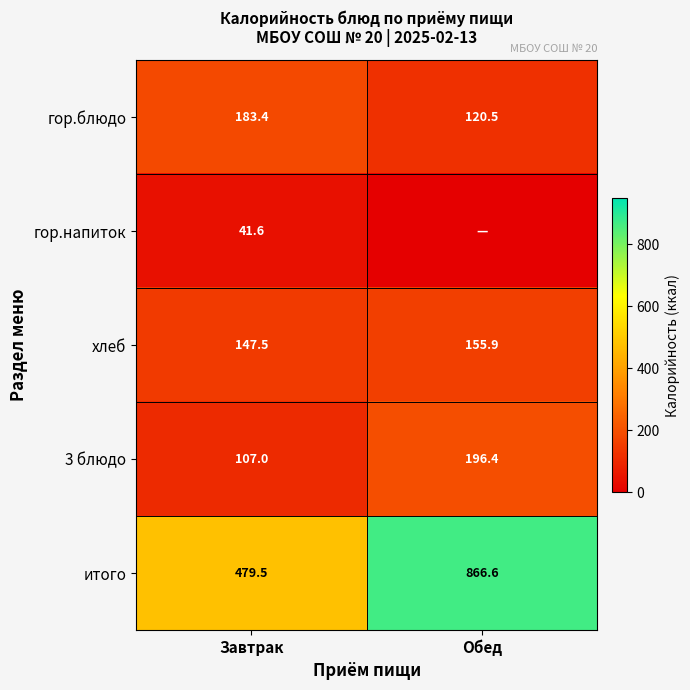

The итого series shows 479.5 at Завтрак. True or false?

True